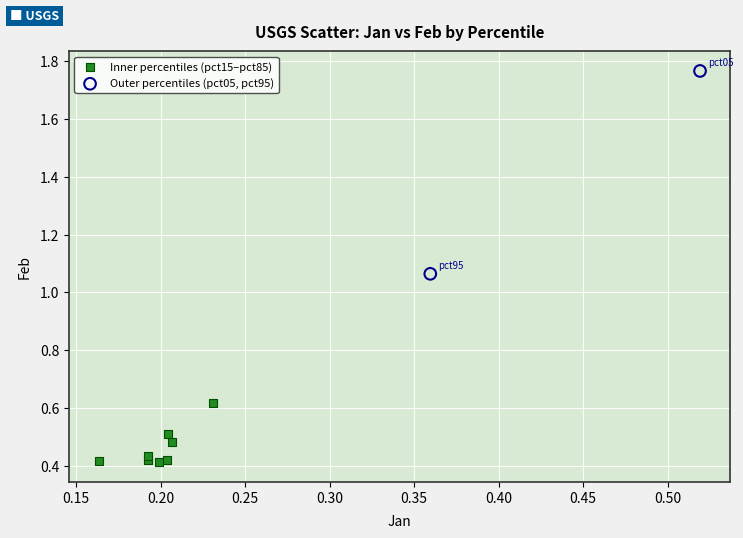

Which series contains the highest Y value?

Outer percentiles (pct05, pct95)